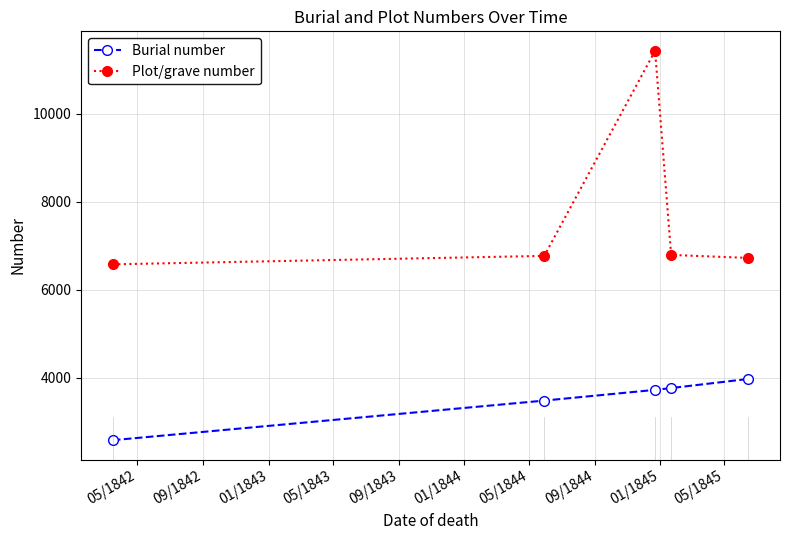

How many categories are shown in the chart?

5